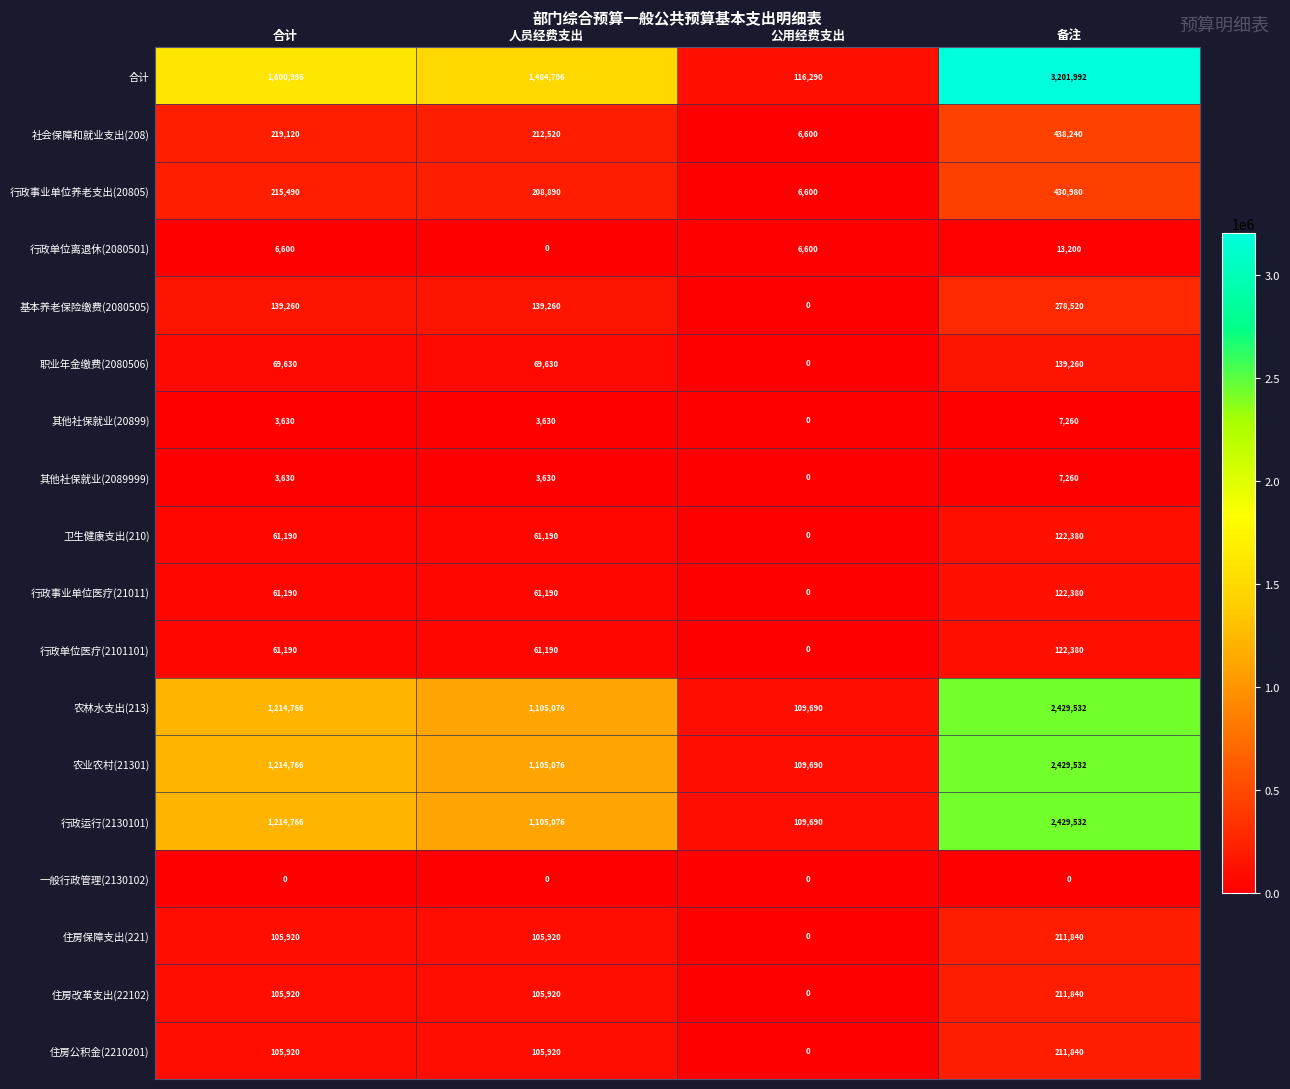

At how many categories does at least one series exceed 103318?

4